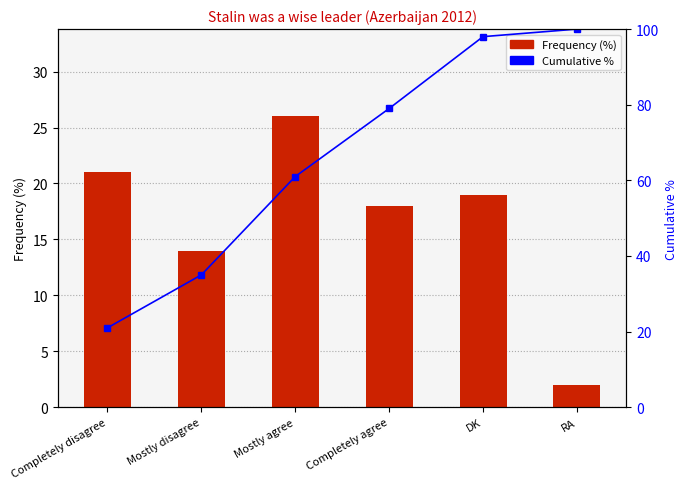

Between Mostly agree and RA, which series saw the biggest shift?

Cumulative %